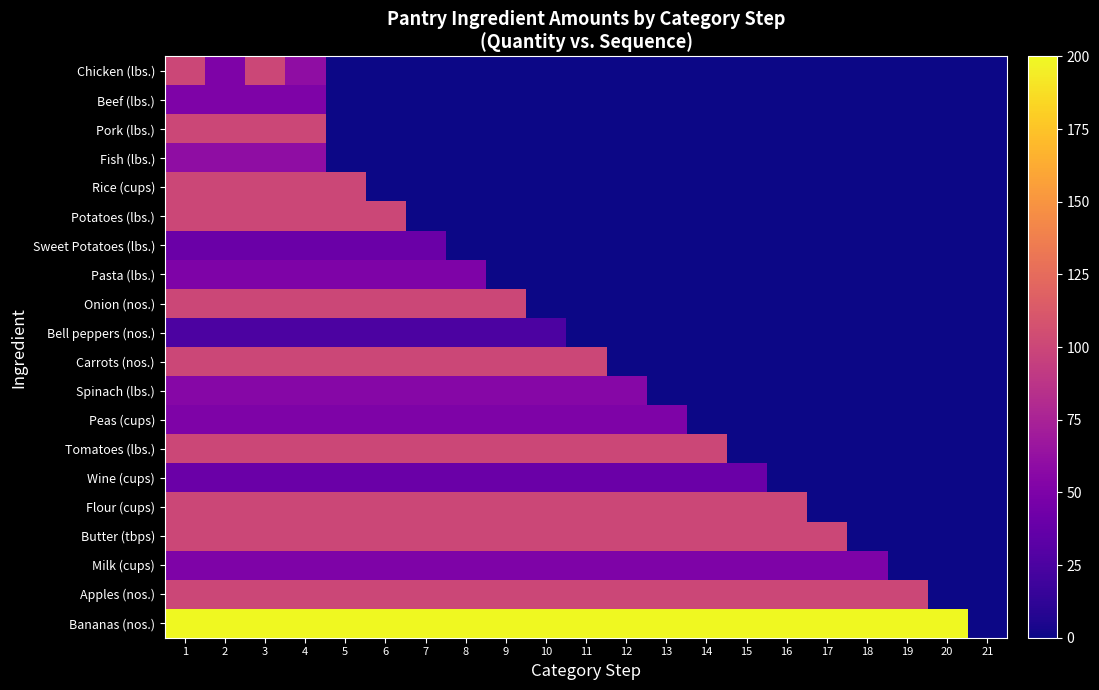

At which category is the sum across all series the highest?

1